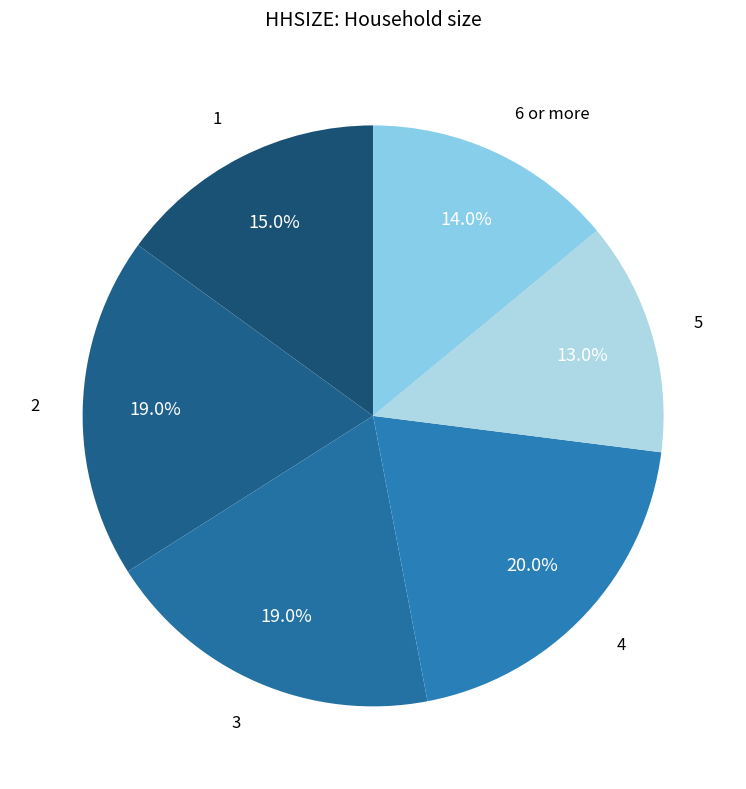

How many segments does this pie chart have?

6